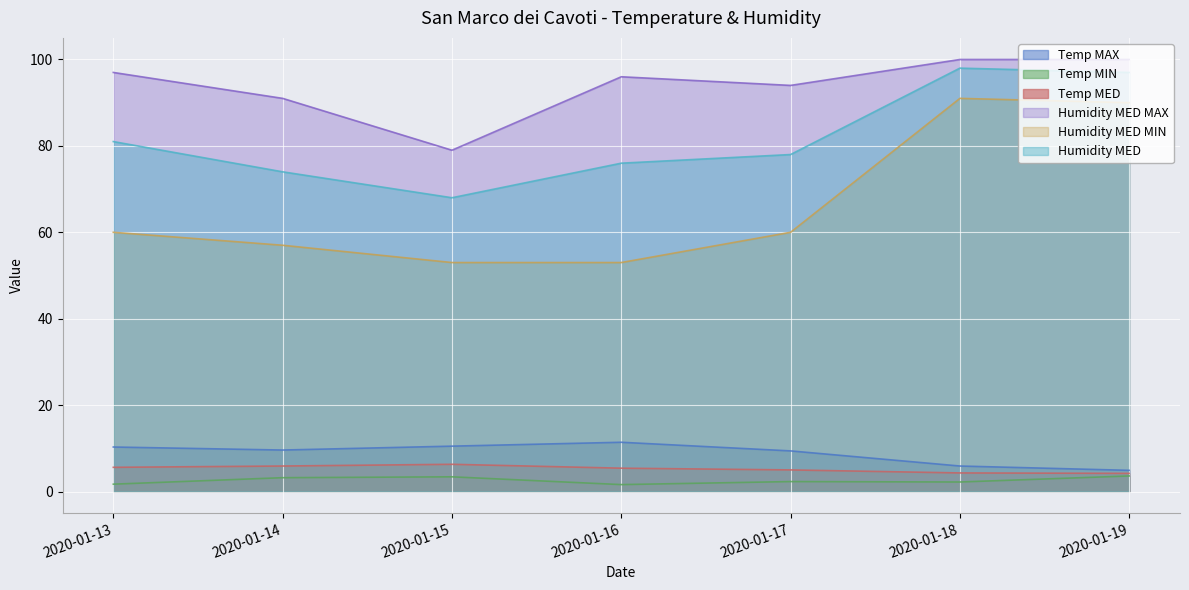

What is the value of the Humidity MED point at the 7th from the left?

97.0